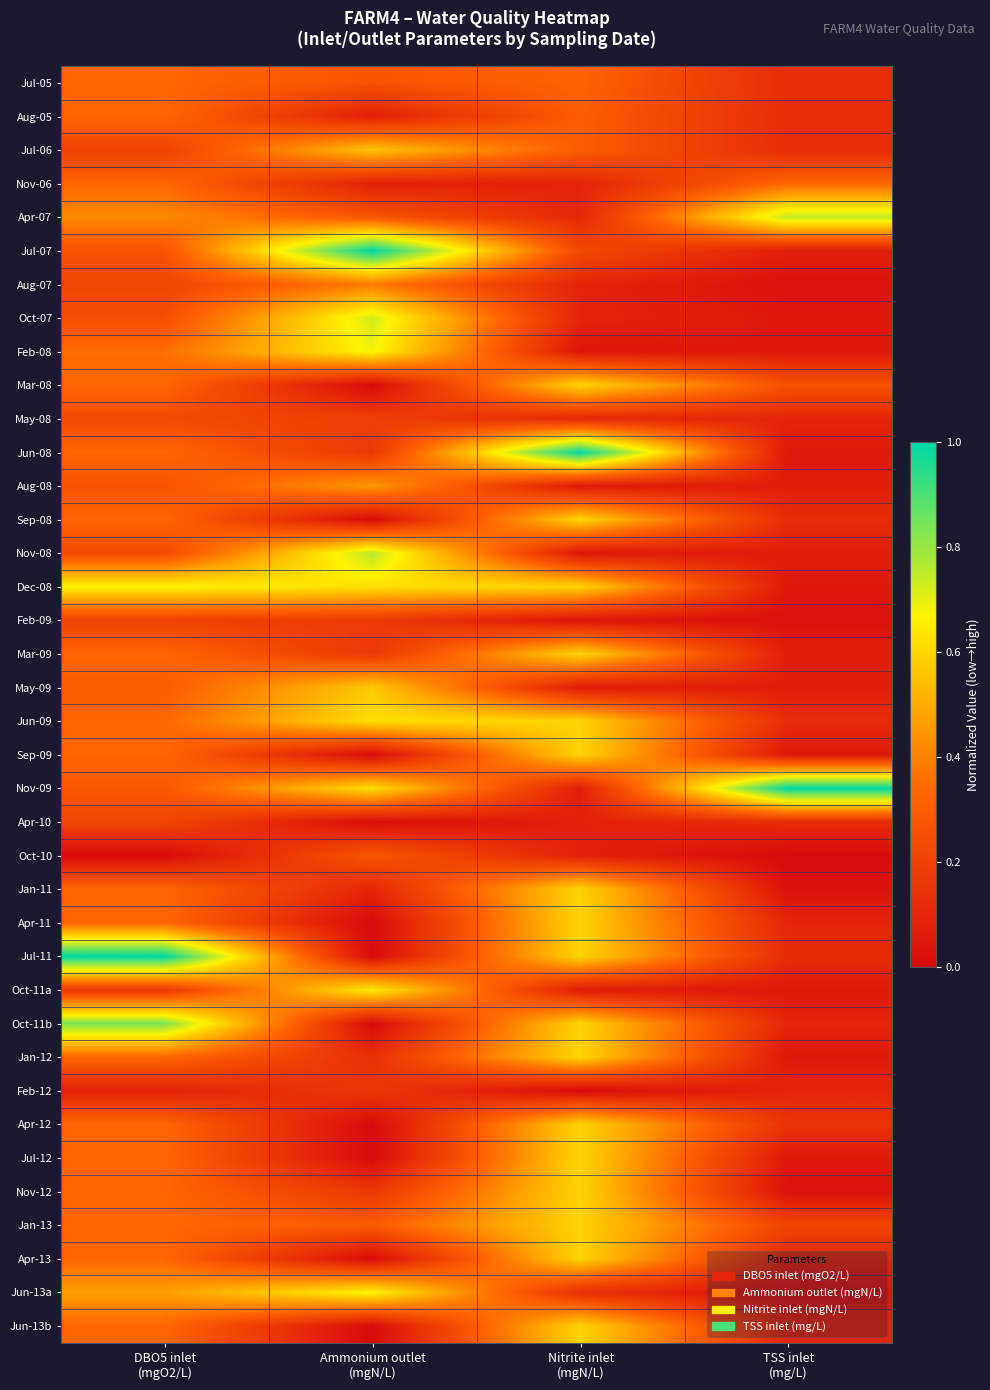

What is the greatest value displayed?

1.0